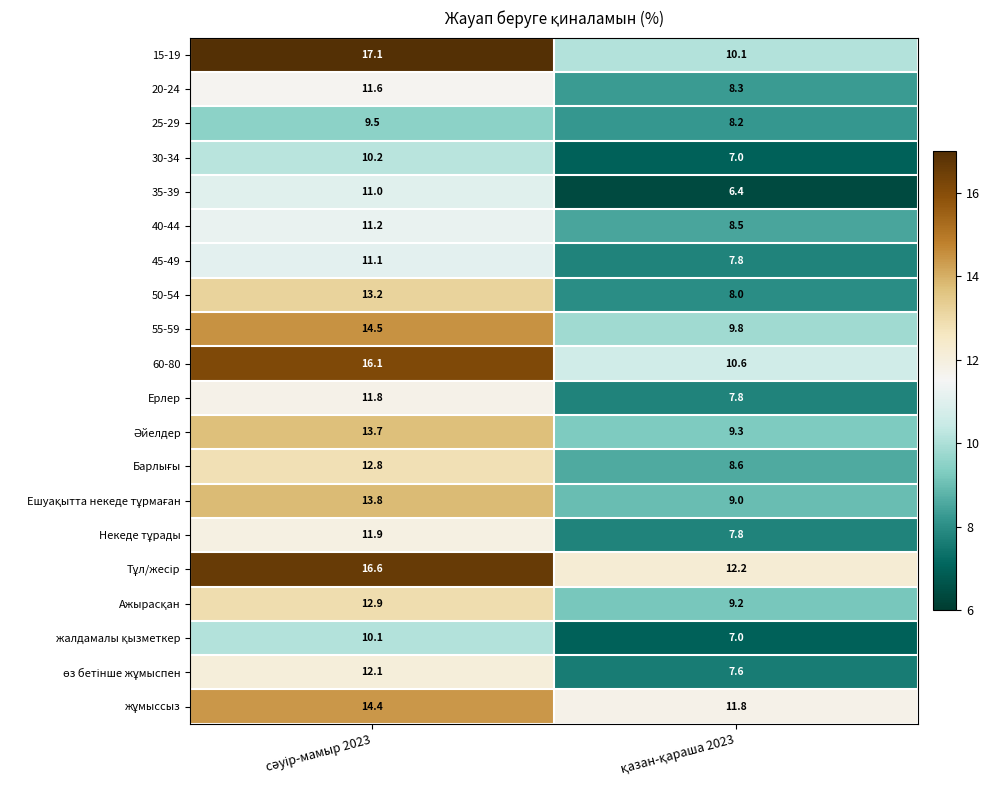

What is the maximum value for 45-49?

11.1